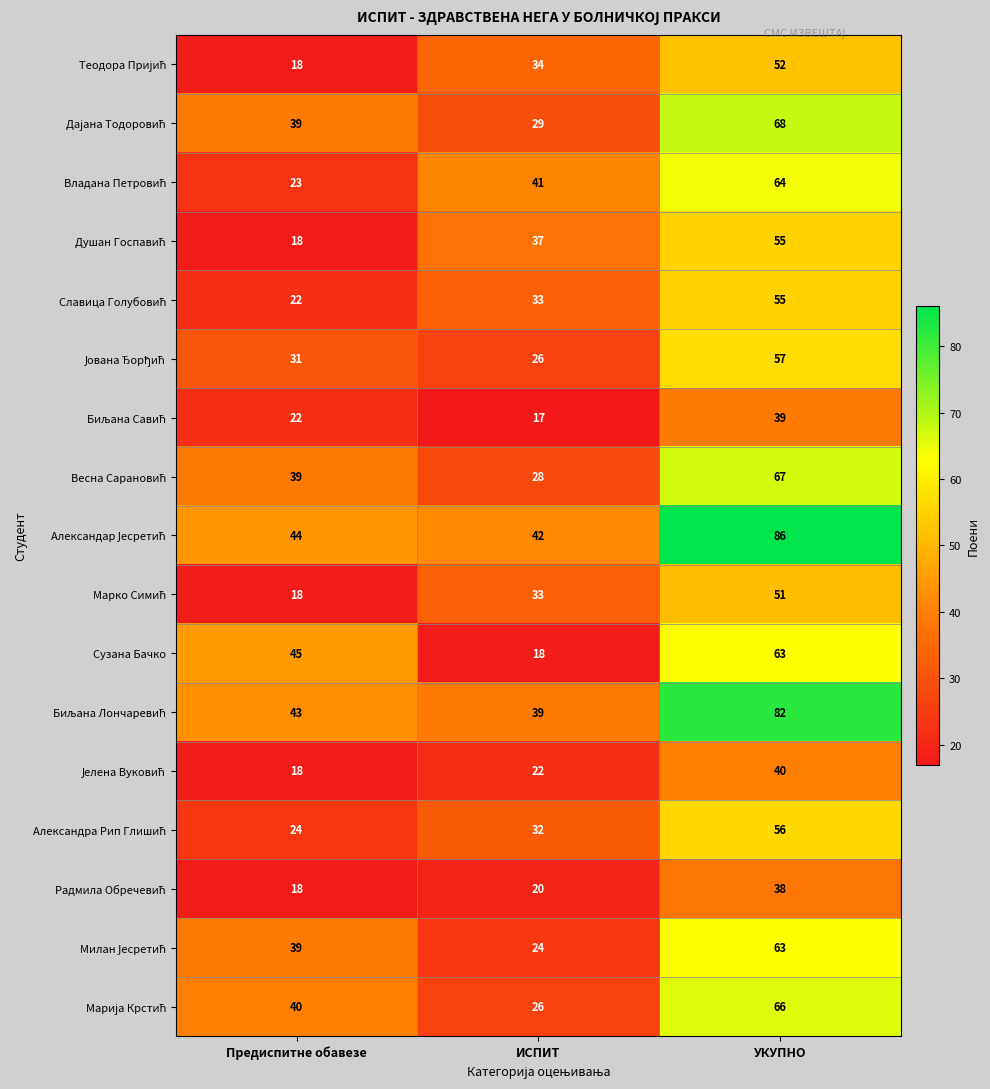

Which label corresponds to the largest value in the chart?

УКУПНО